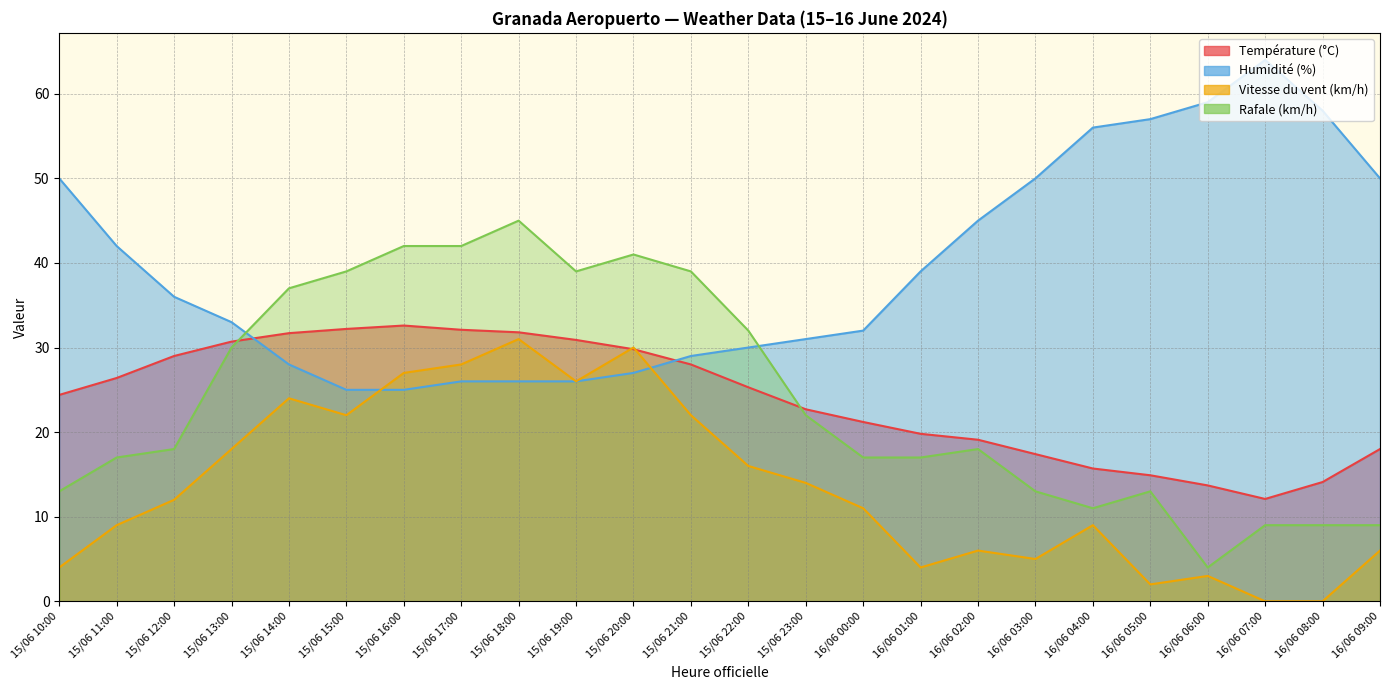

At which label does Vitesse du vent (km/h) first exceed 12?

15/06 13:00